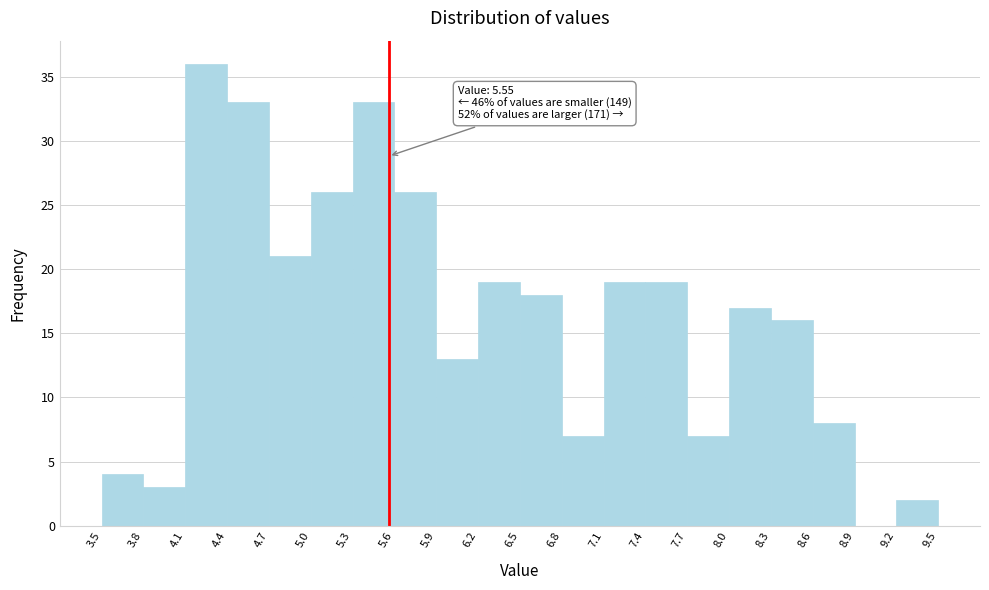

Over which range of the x-axis is the bar tallest?

4.1 to 4.4